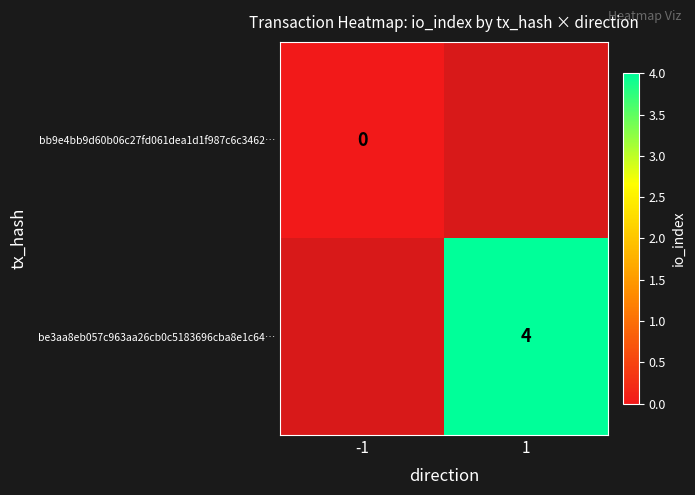

Is the value of bb9e4bb9d60b06c27fd061dea1d1f987c6c3462… at -1 greater than the value of be3aa8eb057c963aa26cb0c5183696cba8e1c64… at 1?

No